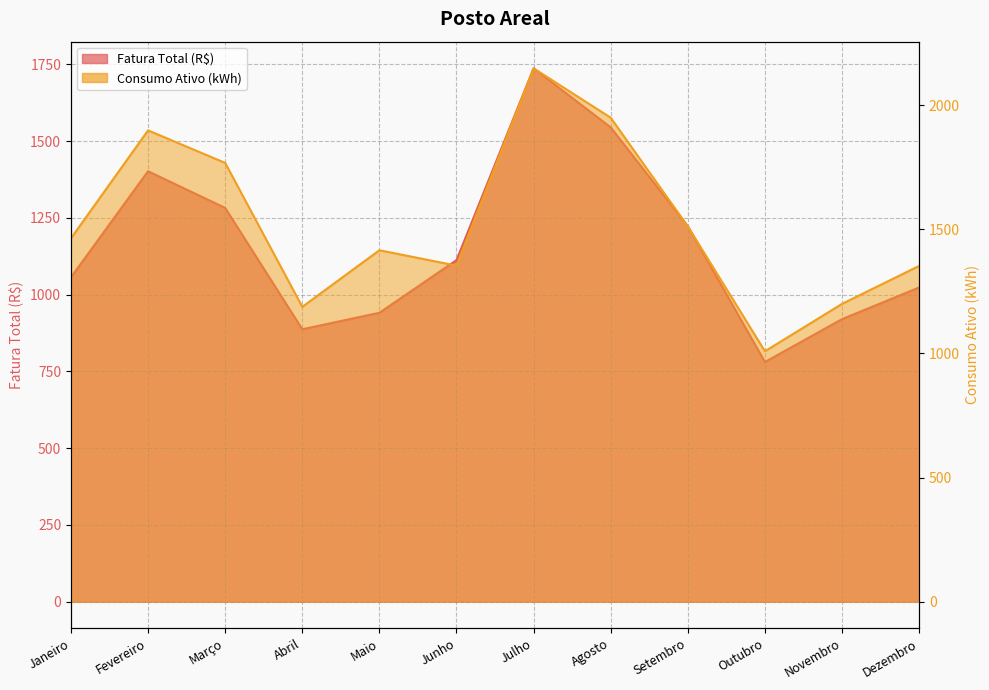

True or false: Consumo Ativo (kWh) and Fatura Total (R$) cross at least once.

False